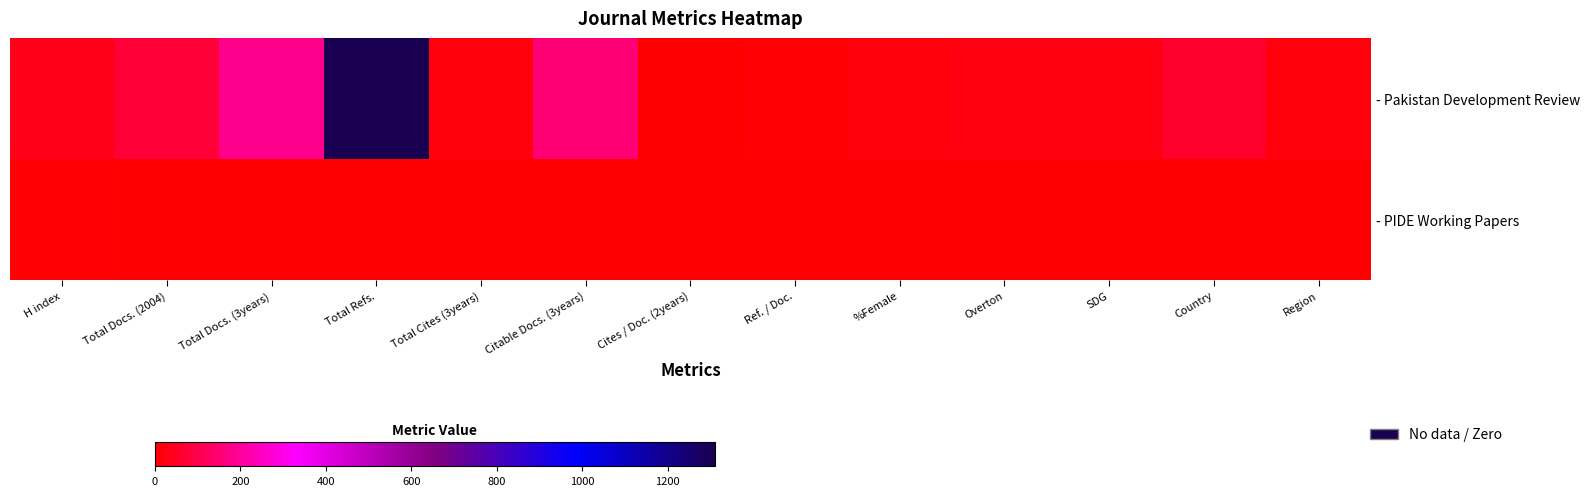

Rank the series by their maximum value, from lowest to highest.

- PIDE Working Papers, - Pakistan Development Review